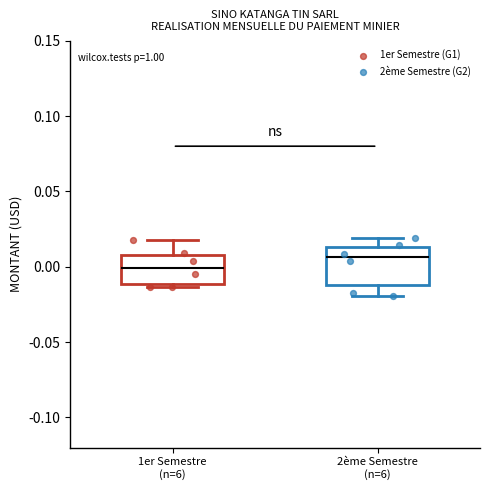

Reading left to right, read every box against the y-axis: the position of its median line, the range the box covers, and the ends of its whiskers. The values are not printed on the chart, so give them approximately, as read against the axis.

1er Semestre (n=6): median 0.000, box -0.010 to 0.010, whiskers -0.015 to 0.020
2ème Semestre (n=6): median 0.005, box -0.010 to 0.015, whiskers -0.020 to 0.020